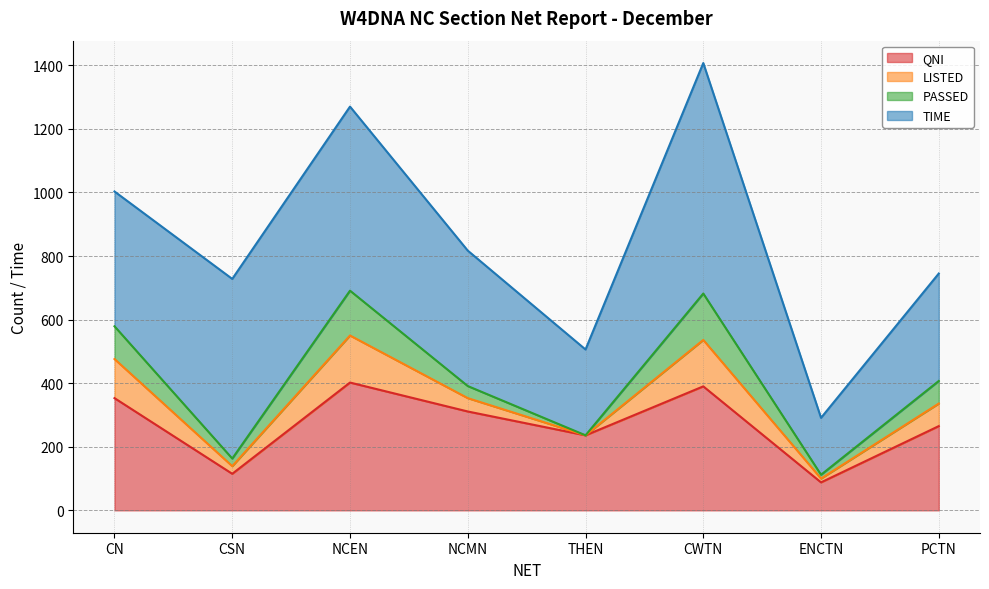

What are all the series names shown in the legend?

QNI, LISTED, PASSED, TIME